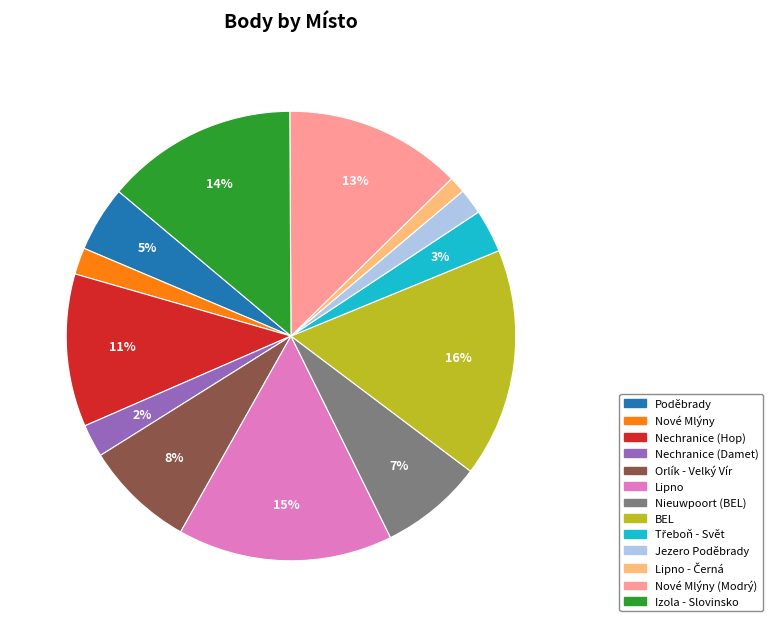

To the nearest percent, what percentage of the pie is Poděbrady?

5%